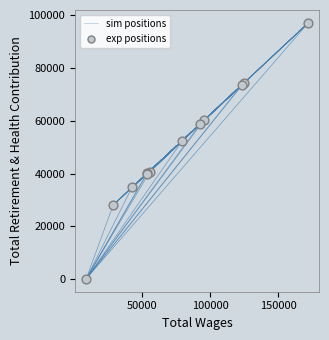

What Y value in the scatter plot is closest to 48610?

52316